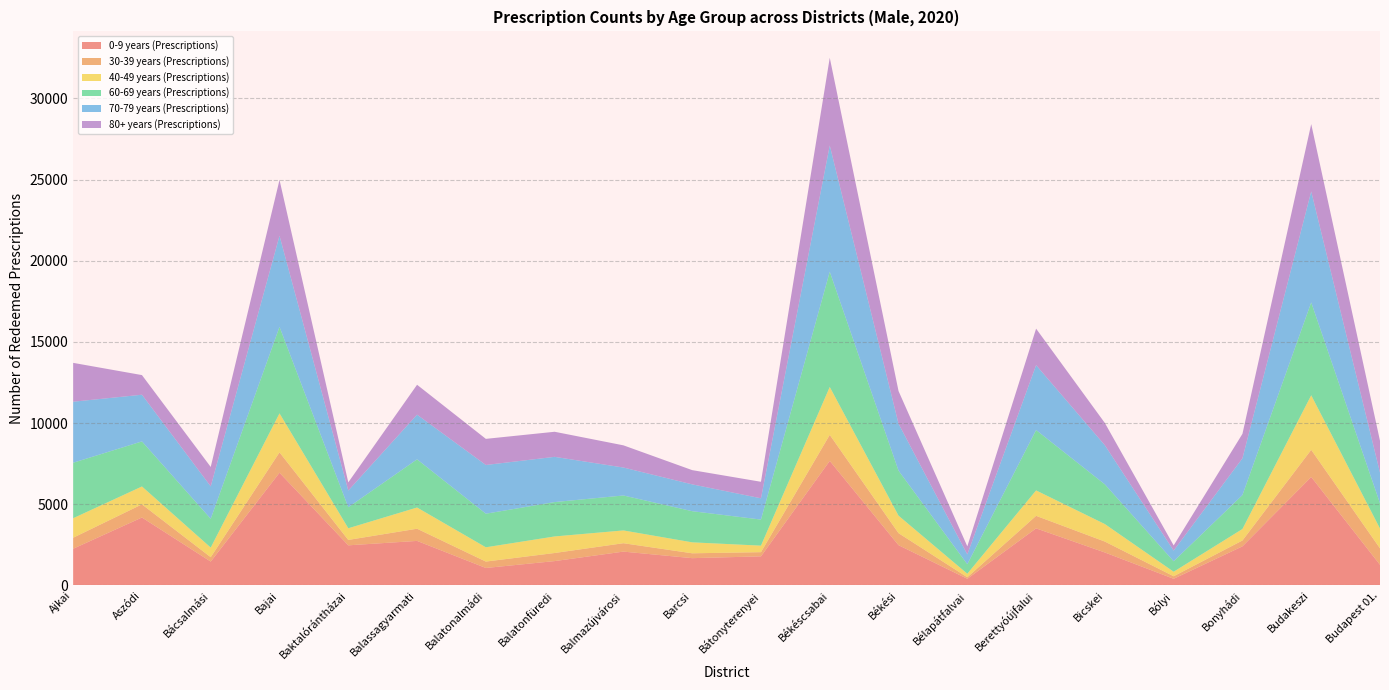

Reading left to right, transcribe all the data shown in this chart.

0-9 years (Prescriptions): 2264	4188	1473	6946	2474	2746	1079	1503	2087	1684	1795	7675	2483	414	3519	2033	413	2411	6684	1275
30-39 years (Prescriptions): 678	810	271	1255	333	751	395	498	517	299	258	1604	741	94	772	672	156	361	1672	1013
40-49 years (Prescriptions): 1201	1101	591	2401	718	1306	879	1020	787	675	401	2949	1077	216	1565	1077	278	707	3360	1219
60-69 years (Prescriptions): 3418	2776	1775	5330	1295	2968	2069	2118	2153	1919	1607	7102	2774	585	3720	2447	645	2092	5721	1556
70-79 years (Prescriptions): 3759	2876	1995	5612	1029	2751	3001	2785	1722	1652	1310	7774	2890	605	3996	2408	659	2262	6836	1889
80+ years (Prescriptions): 2393	1209	1196	3437	503	1842	1609	1545	1367	877	1017	5401	2013	497	2248	1371	317	1507	4148	1958